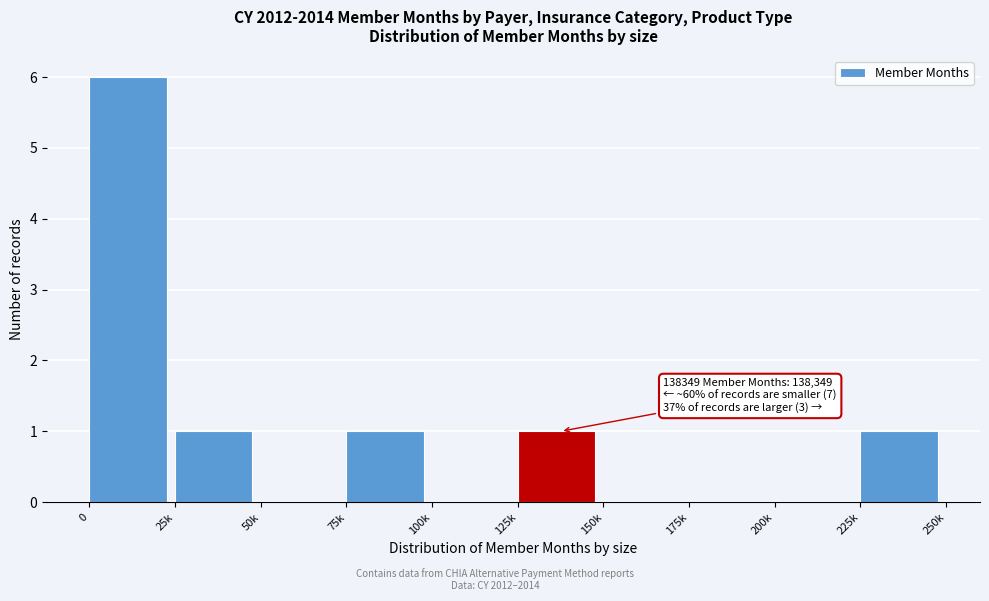

Reading right to left, transcribe all the data shown in this chart.

225k=1	200k=0	175k=0	150k=0	125k=1	100k=0	75k=1	50k=0	25k=1	0=6